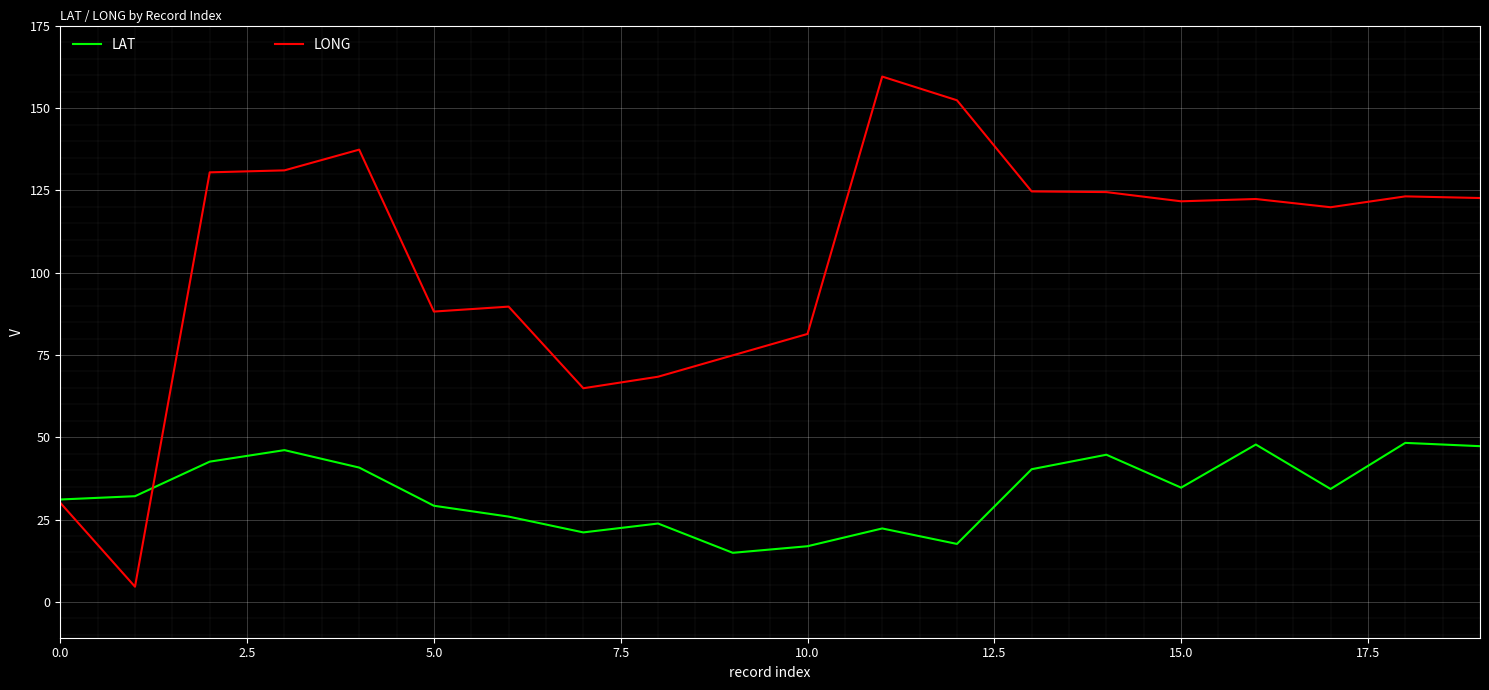

Which series has the widest spread of values?

LONG